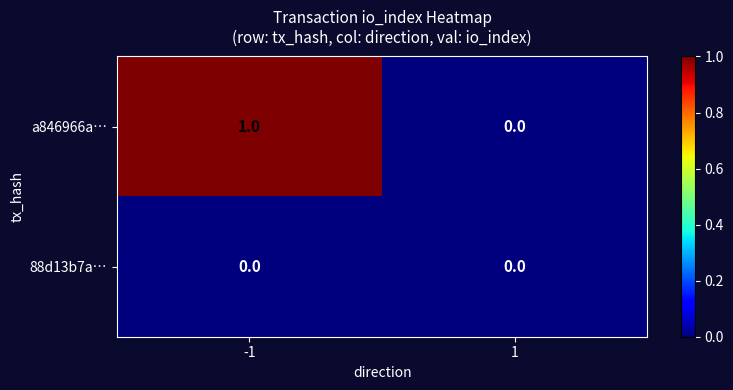

The value of 88d13b7a… at 1 is 0. True or false?

True